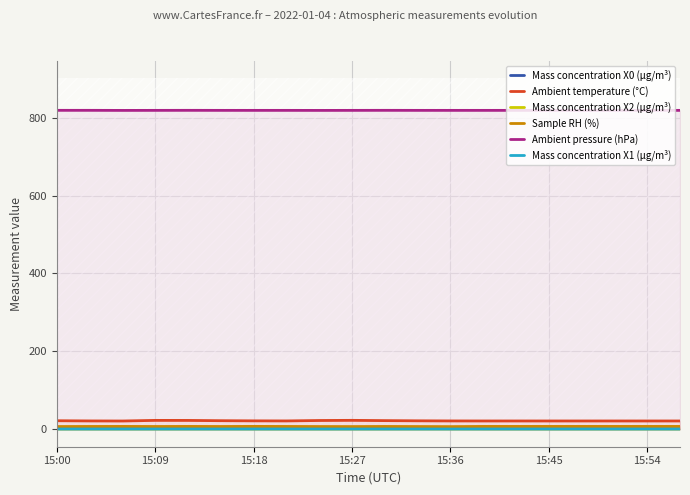

True or false: Ambient temperature (°C) and Mass concentration X1 (μg/m³) intersect in this chart.

False